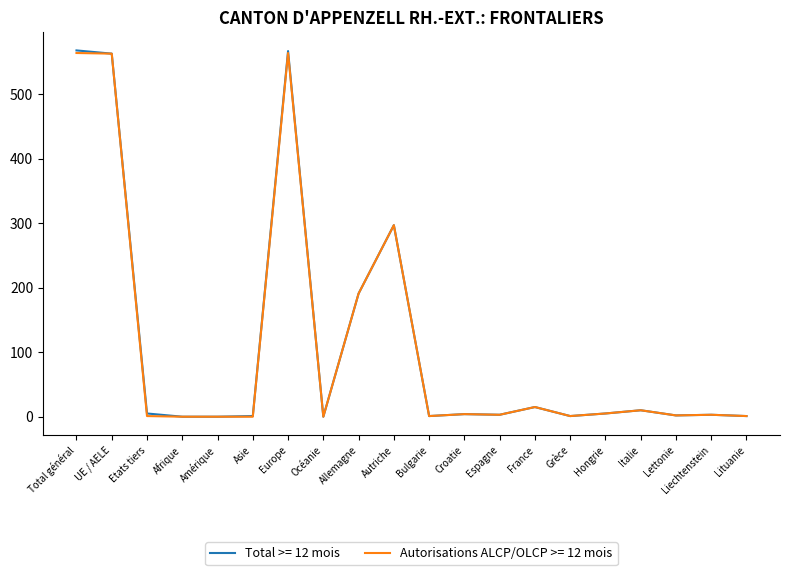

True or false: Autorisations ALCP/OLCP >= 12 mois has a value of 563 at UE / AELE.

True